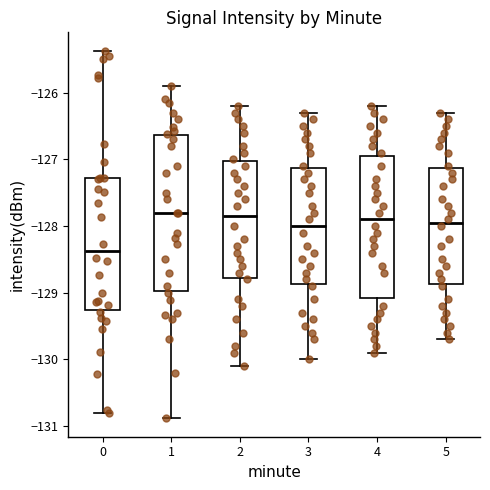

Reading left to right, transcribe this box plot: for each box, give where its median line is, the range the box spans, and where its two whiskers end, as read against the y-axis. The values are not printed on the chart, so give them approximately, as read against the axis.

0: median -128.4, box -129.3 to -127.3, whiskers -130.8 to -125.4
1: median -127.8, box -129.0 to -126.6, whiskers -130.9 to -125.9
2: median -127.8, box -128.8 to -127.0, whiskers -130.1 to -126.2
3: median -128.0, box -128.9 to -127.1, whiskers -130.0 to -126.3
4: median -127.9, box -129.1 to -126.9, whiskers -129.9 to -126.2
5: median -127.9, box -128.9 to -127.1, whiskers -129.7 to -126.3